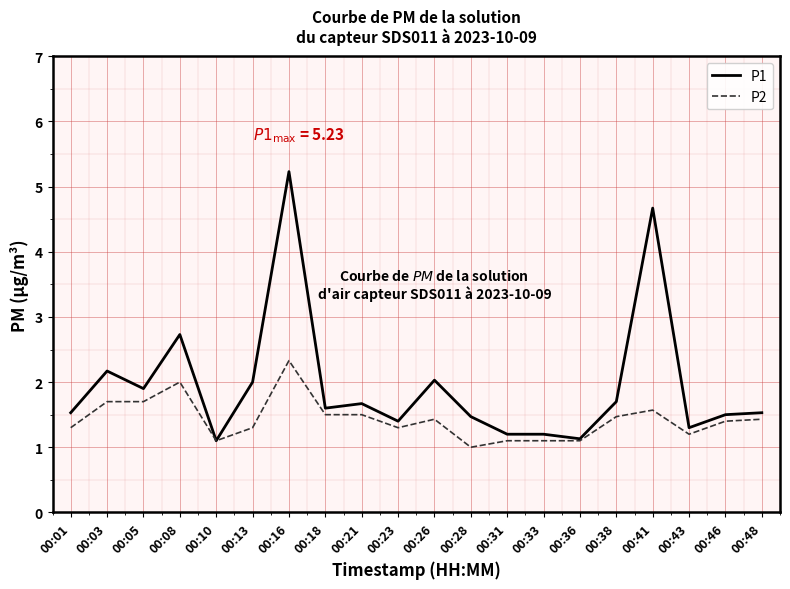

What is the smallest value displayed?

1.0